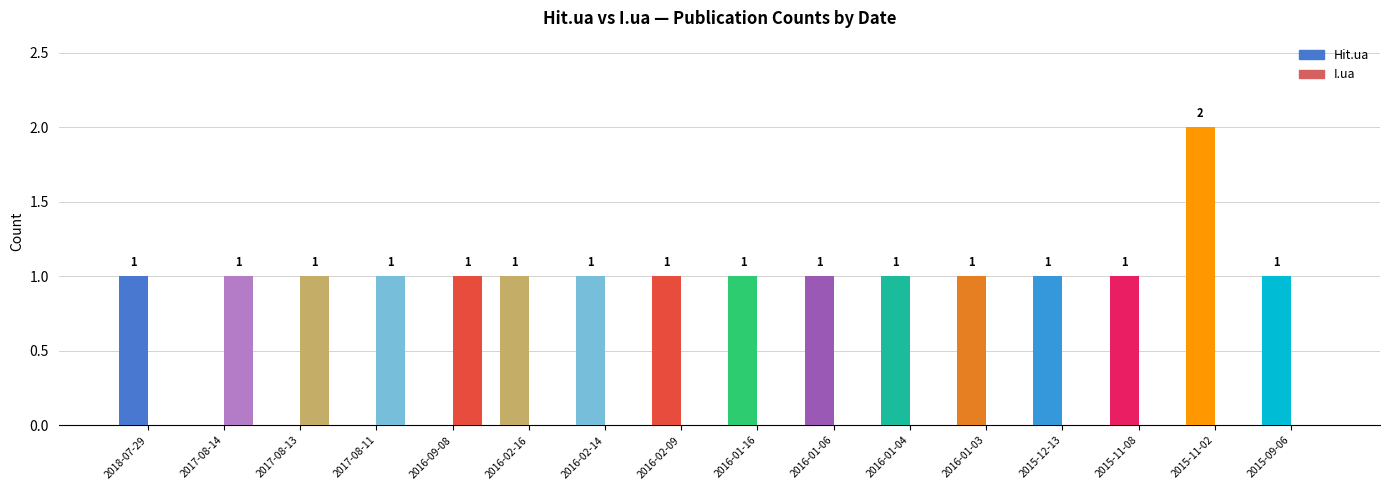

Reading left to right, transcribe all the data shown in this chart.

Hit.ua: 2018-07-29=1	2017-08-14=0	2017-08-13=0	2017-08-11=0	2016-09-08=0	2016-02-16=1	2016-02-14=1	2016-02-09=1	2016-01-16=1	2016-01-06=1	2016-01-04=1	2016-01-03=1	2015-12-13=1	2015-11-08=1	2015-11-02=2	2015-09-06=1
I.ua: 2018-07-29=0	2017-08-14=1	2017-08-13=1	2017-08-11=1	2016-09-08=1	2016-02-16=0	2016-02-14=0	2016-02-09=0	2016-01-16=0	2016-01-06=0	2016-01-04=0	2016-01-03=0	2015-12-13=0	2015-11-08=0	2015-11-02=0	2015-09-06=0